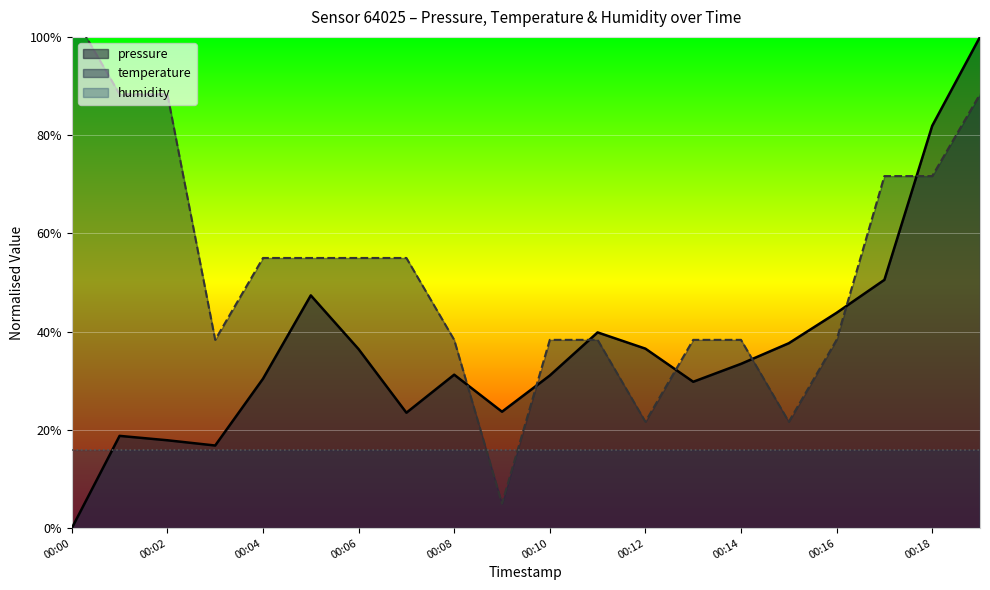

What is the sum of all temperature values?

10.5